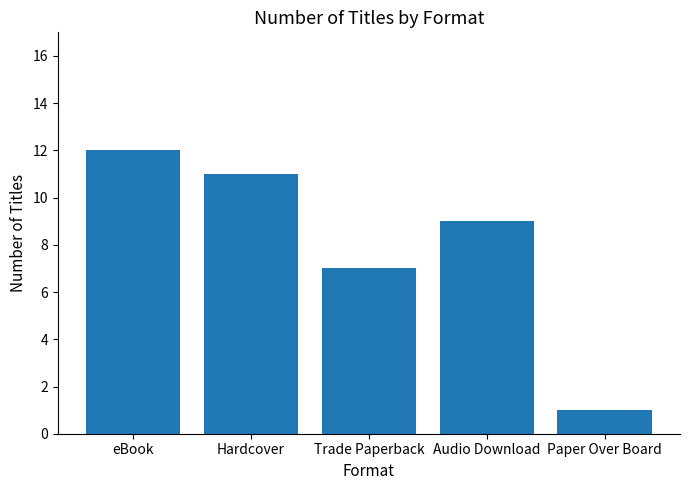

Where is the data nearest to the value 6?

Trade Paperback